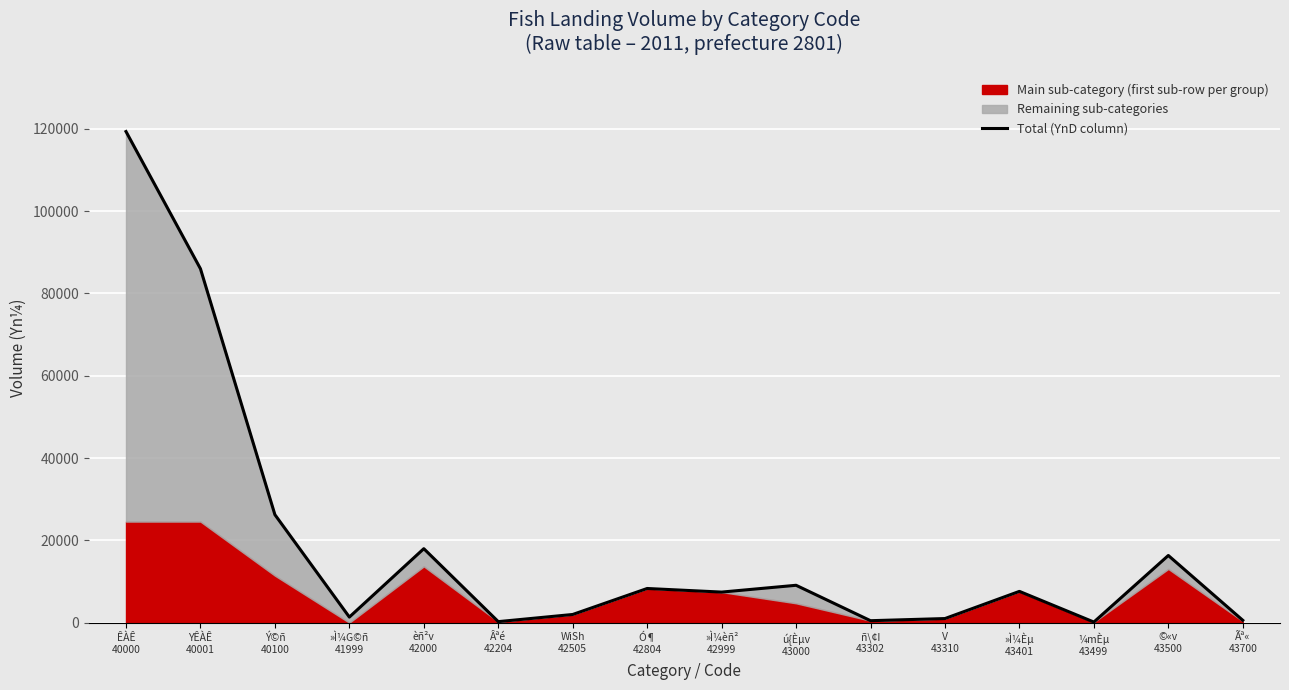

Rank the categories by value from lowest to highest.

¼mÈµ
43499, Âªé
42204, ñ\¢I
43302, Ãª«
43700, V
43310, »Ì¼G©ñ
41999, WiSh
42505, »Ì¼èñ²
42999, »Ì¼Èµ
43401, Ó¶
42804, ú{Èµv
43000, ©«v
43500, èñ²v
42000, Ý©ñ
40100, YÊÀÊ
40001, ÊÀÊ
40000